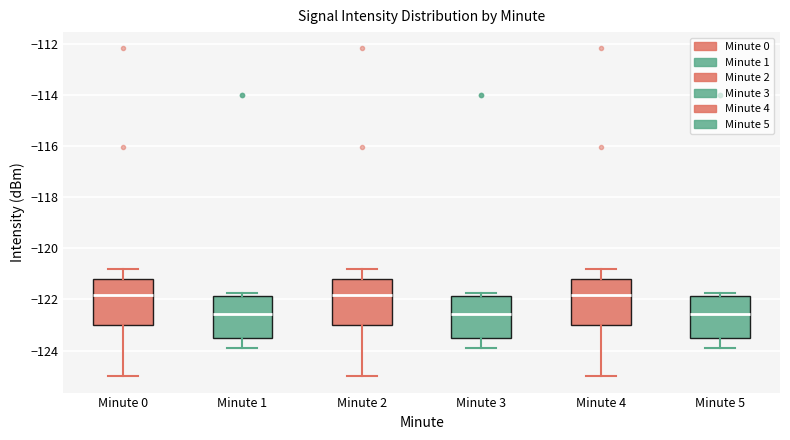

Reading left to right, read every box against the y-axis: the position of its median line, the range the box covers, and the ends of its whiskers. The values are not printed on the chart, so give them approximately, as read against the axis.

Minute 0: median -121.8, box -123.0 to -121.2, whiskers -125.0 to -120.8
Minute 1: median -122.6, box -123.6 to -121.8, whiskers -124.0 to -121.8 (just above the box's upper edge)
Minute 2: median -121.8, box -123.0 to -121.2, whiskers -125.0 to -120.8
Minute 3: median -122.6, box -123.6 to -121.8, whiskers -124.0 to -121.8 (just above the box's upper edge)
Minute 4: median -121.8, box -123.0 to -121.2, whiskers -125.0 to -120.8
Minute 5: median -122.6, box -123.6 to -121.8, whiskers -124.0 to -121.8 (just above the box's upper edge)